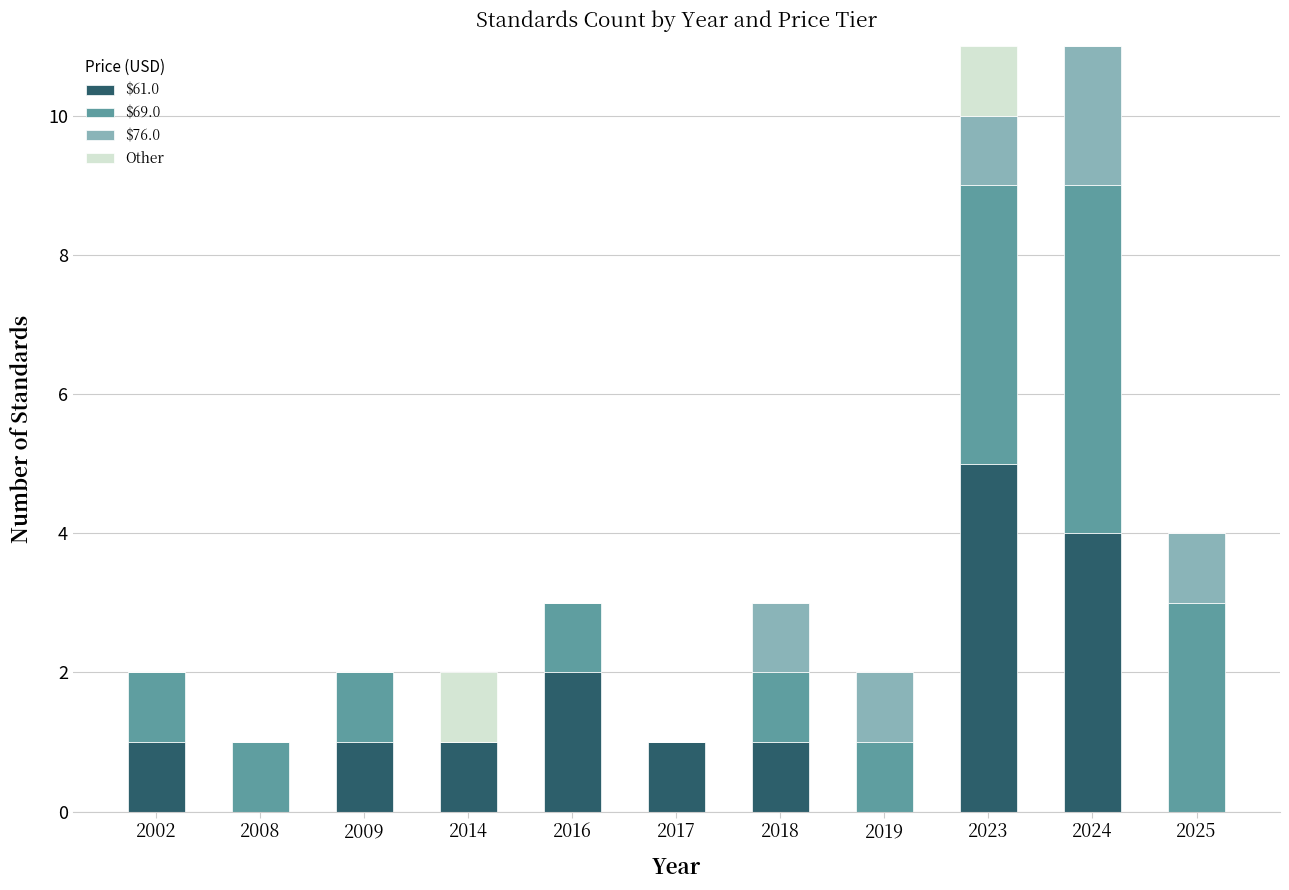

True or false: $61.0 has a value of 4 at 2024.

True